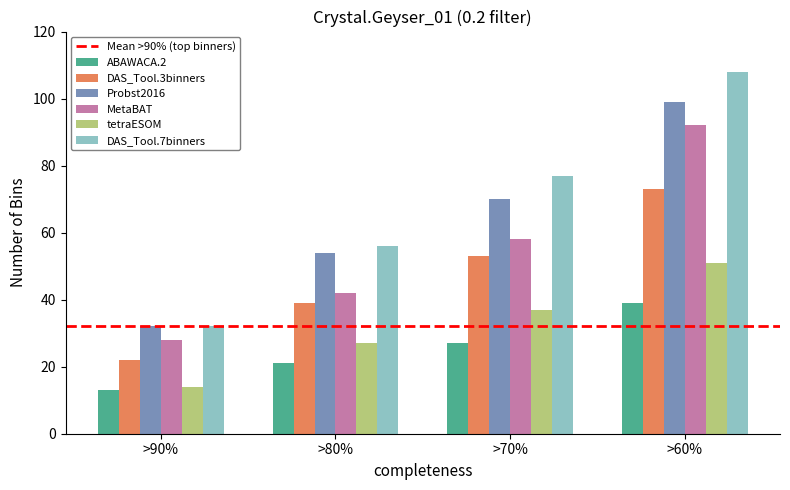

What is the sum of all MetaBAT values?

220